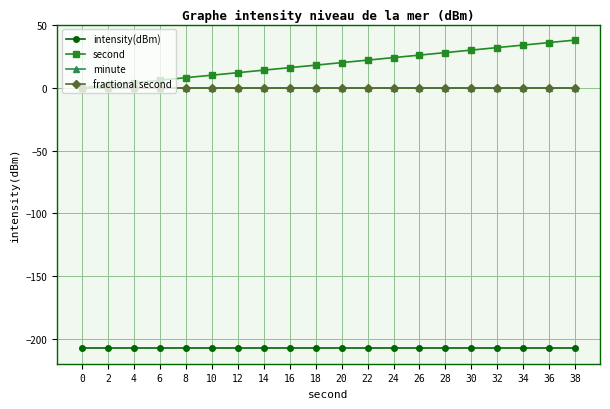

Is this an area chart (filled region under the line)?

No